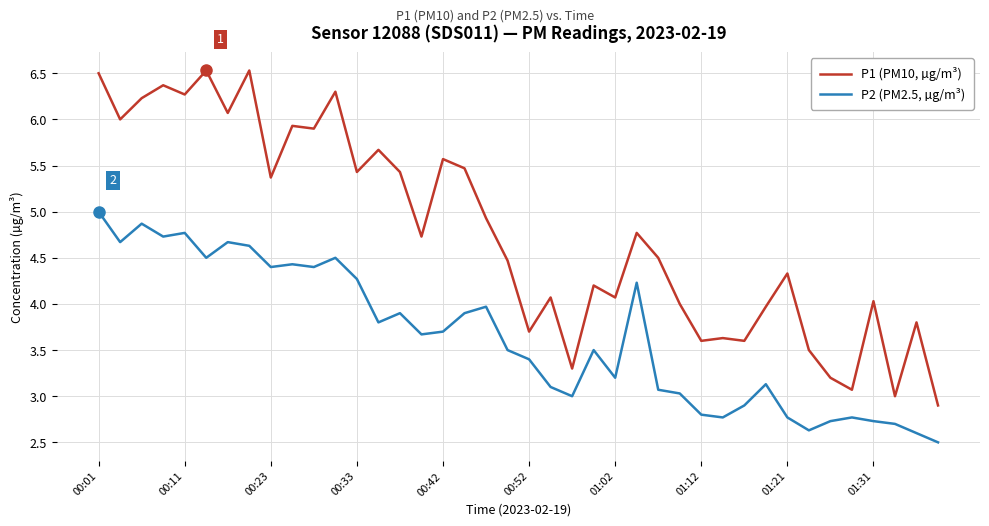

What is the minimum value for P2 (PM2.5, µg/m³)?

2.5